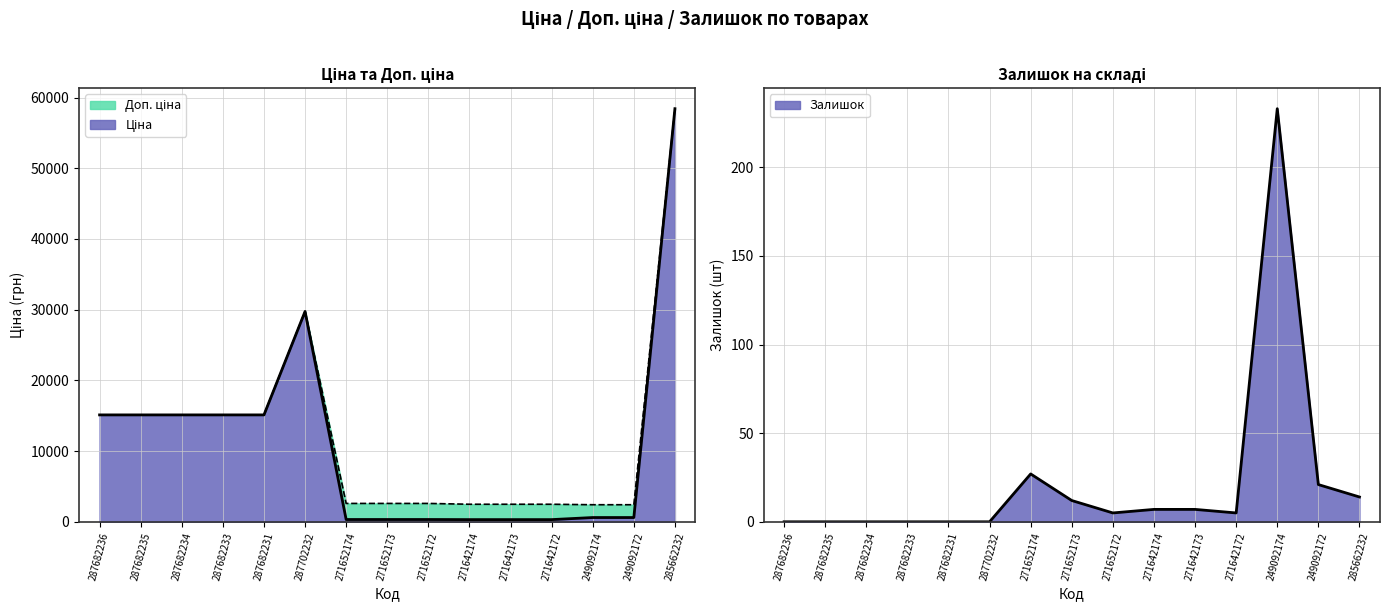

Reading left to right, list all the values displayed in this chart.

Ціна: 15120.0	15120.0	15120.0	15120.0	15120.0	29747.2	324.8	324.8	324.8	310.3	310.3	310.3	603.7	603.7	58426.5
Доп. ціна: 15120.0	15120.0	15120.0	15120.0	15120.0	29747.2	2598.3	2598.3	2598.3	2482.4	2482.4	2482.4	2414.8	2414.8	58426.5
Залишок: 0.0	0.0	0.0	0.0	0.0	0.0	27.0	12.0	5.0	7.0	7.0	5.0	233.0	21.0	14.0